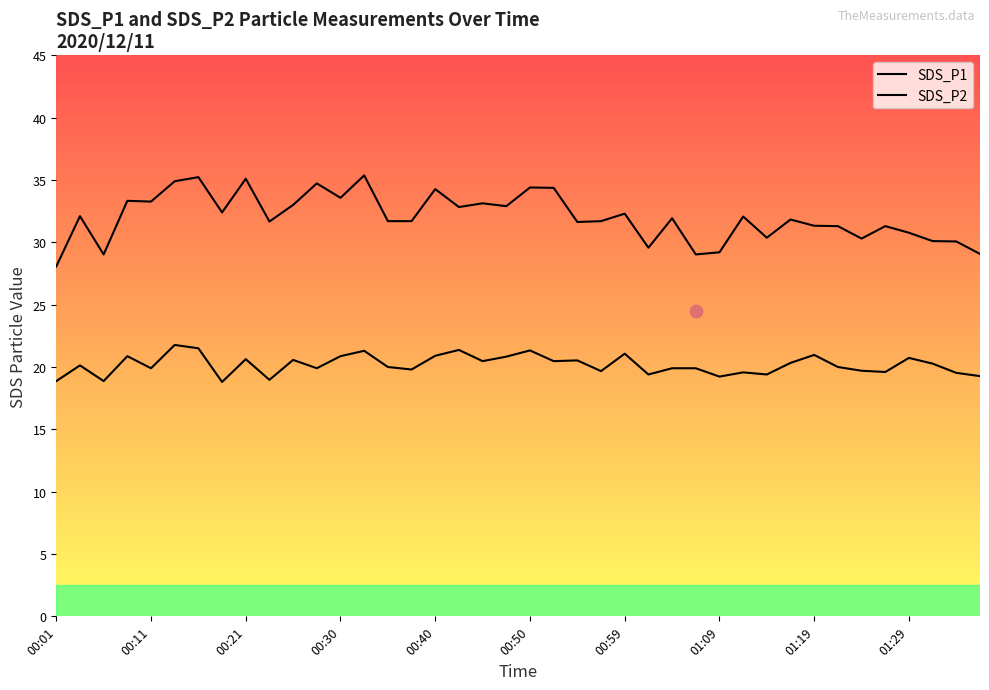

Which series reaches the maximum Y coordinate?

SDS_P1